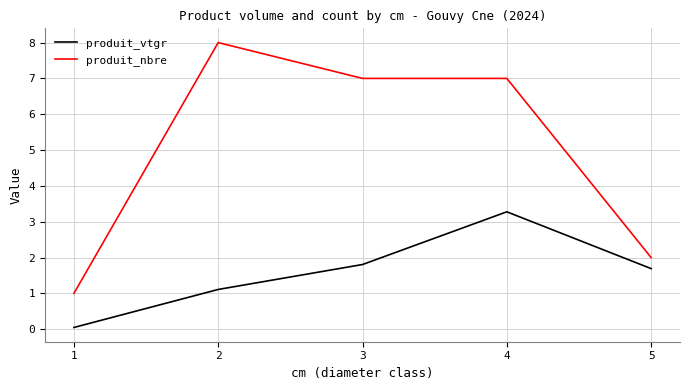

Between 1 and 5, which series saw the biggest shift?

produit_vtgr